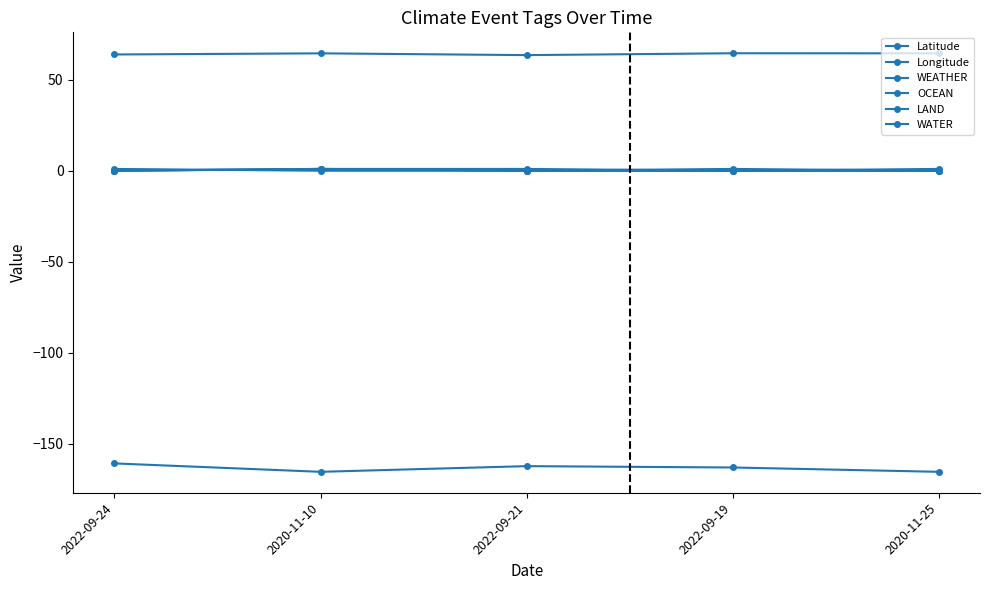

How many lines are shown in the chart?

6